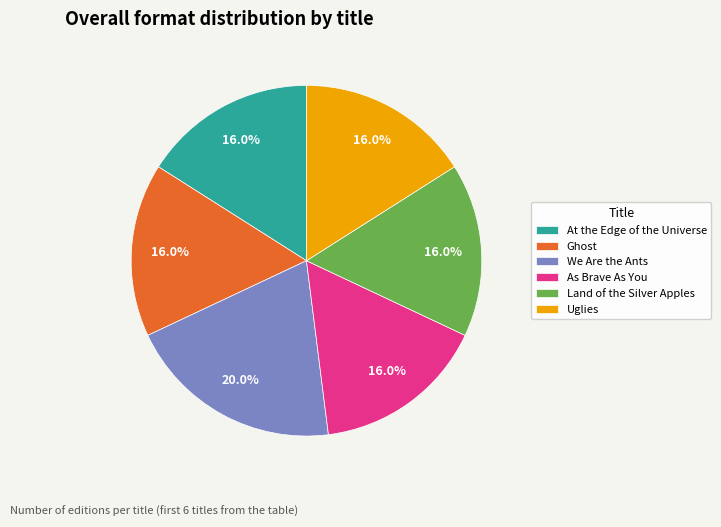

To the nearest percent, what is the combined percentage of We Are the Ants and As Brave As You?

36%